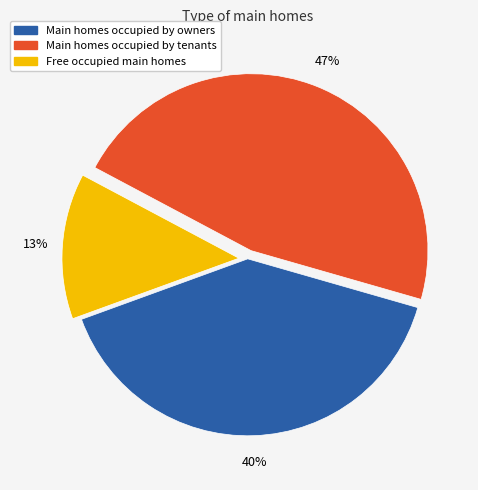

Do Main homes occupied by tenants and Main homes occupied by owners together represent more than half of the pie?

Yes